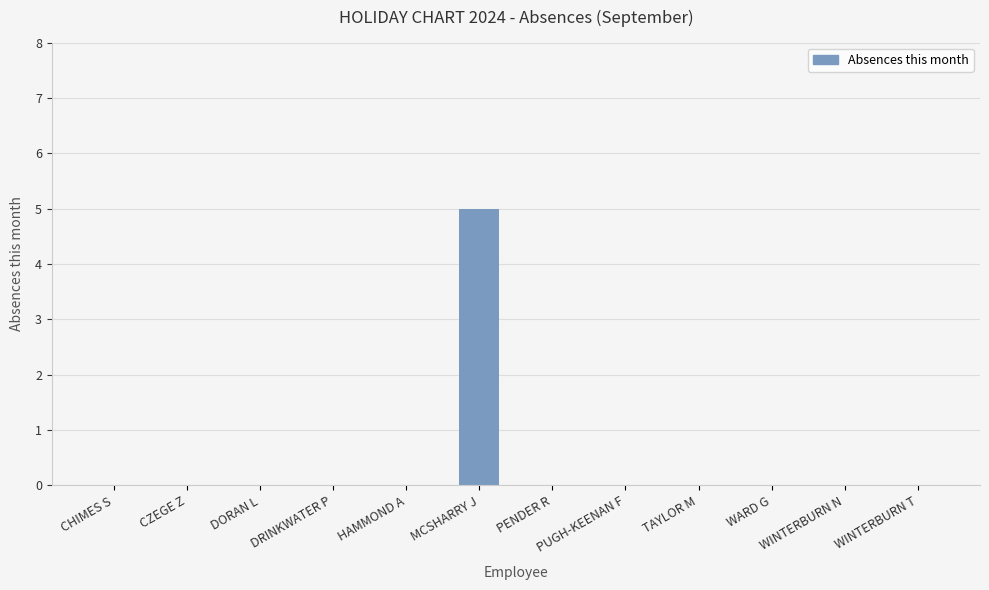

What is the change in value from DORAN L to MCSHARRY J?

+5